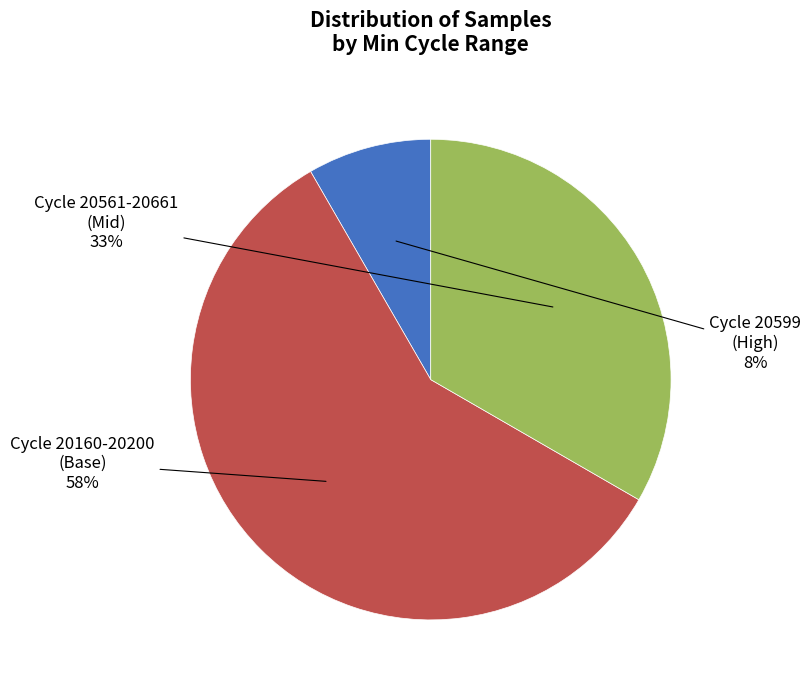

Is it true that Cycle 20561-20661 (Mid) is 33% of the pie?

True